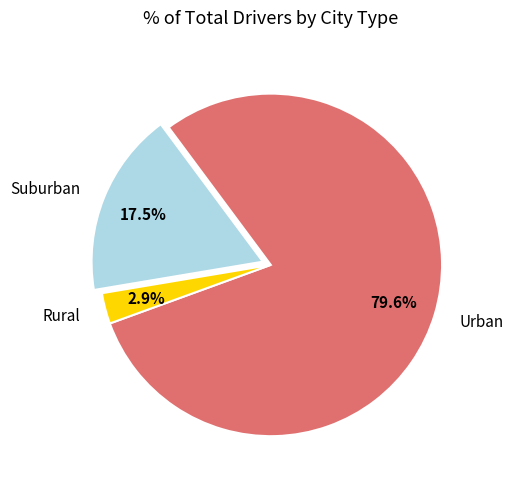

What percentage do Rural and Urban together represent?

82.5%